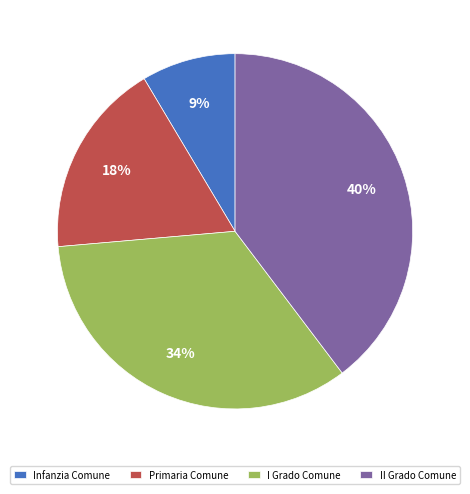

Is the sum of II Grado Comune and Infanzia Comune greater than half?

No